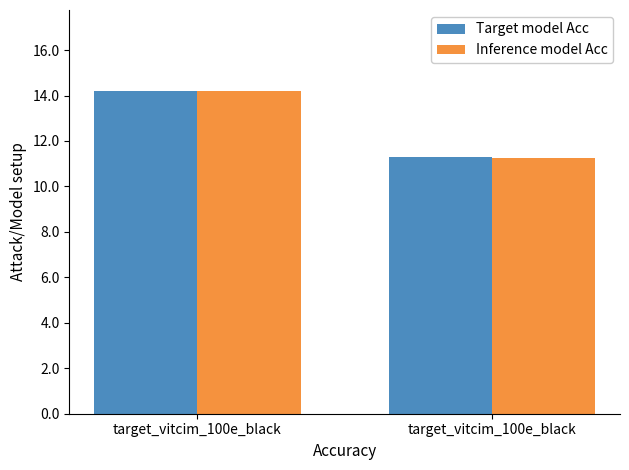

The value of Inference model Acc at target_vitcim_100e_black is 11.3. True or false?

True